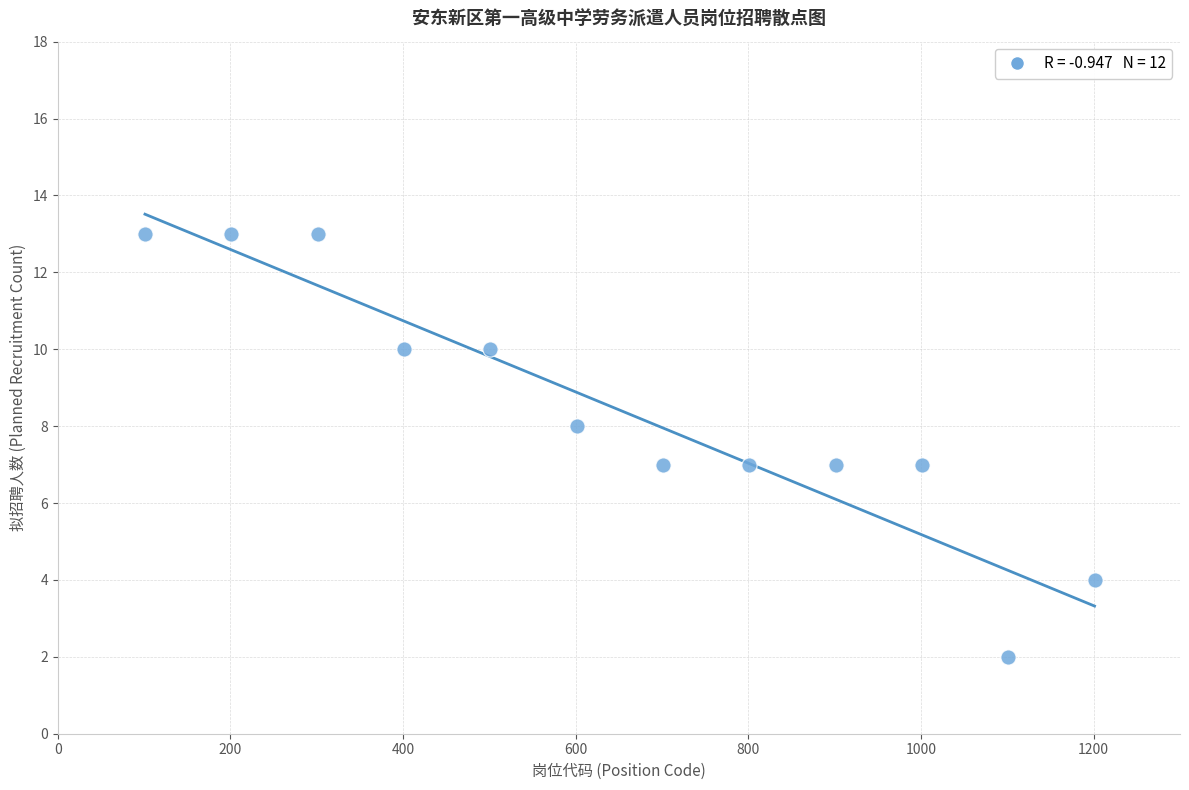

What is the average Y value?

8